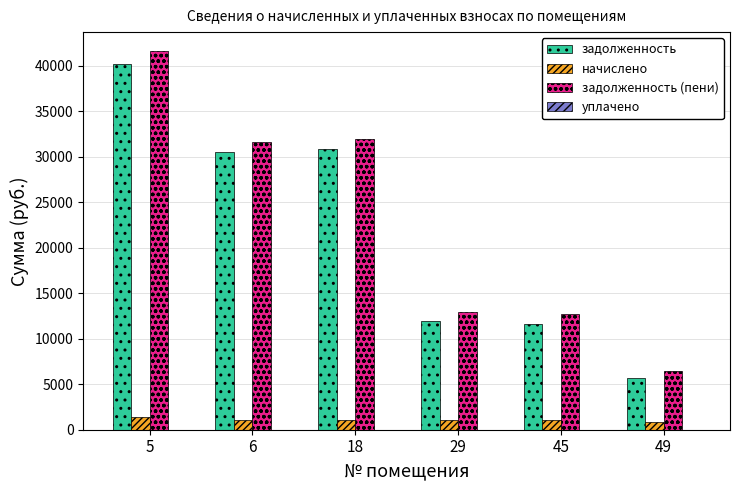

What is the average value of the задолженность series?

21796.4